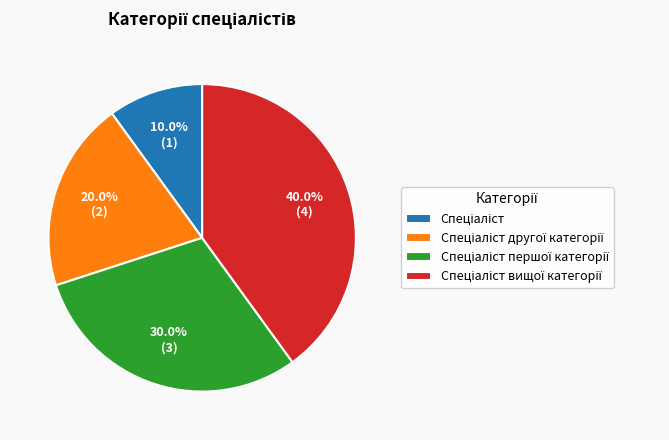

To the nearest percent, what is the average slice percentage?

25%